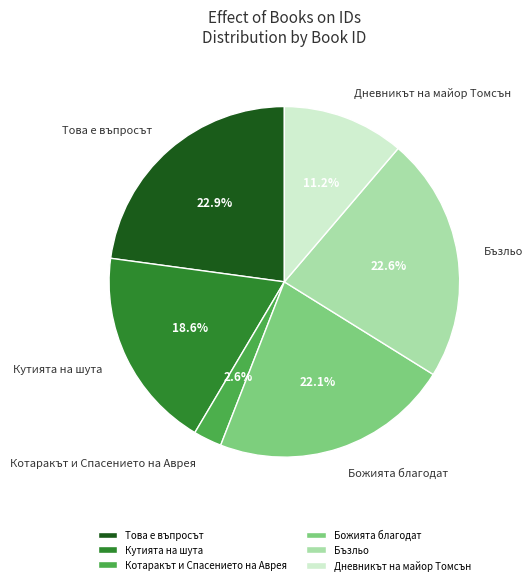

Which category has the smallest portion of the pie?

Котаракът и Спасението на Аврея